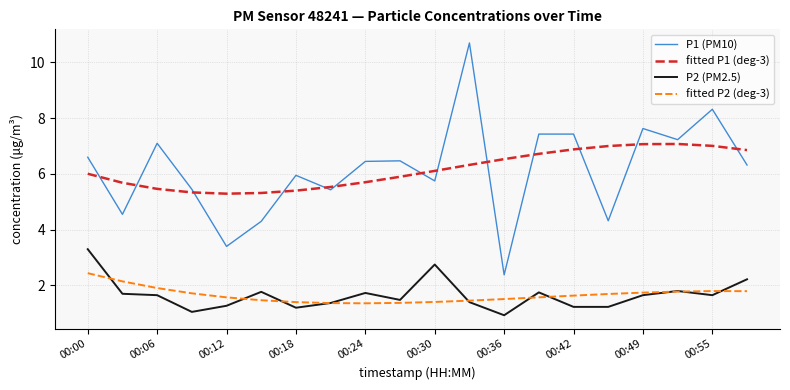

Count the number of data series in this chart.

4